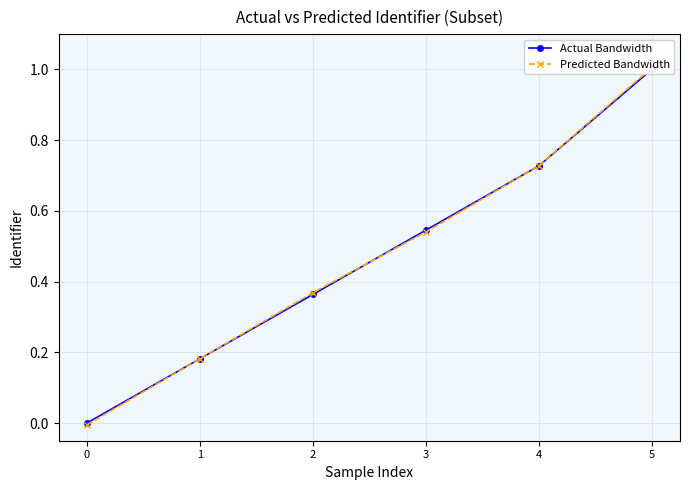

What is the sum of all Predicted Bandwidth values?

2.8